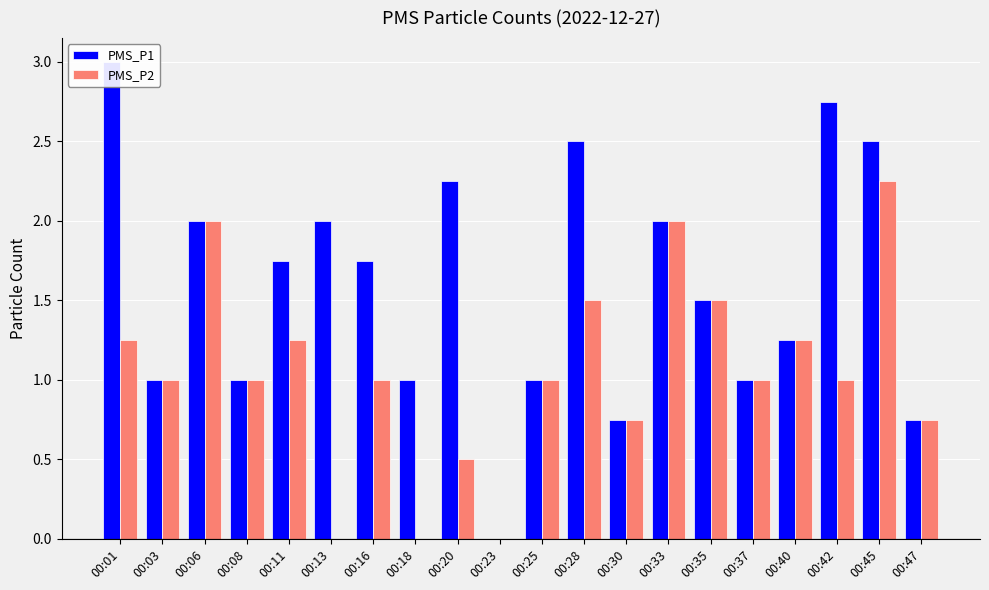

Between 00:11 and 00:37, which series saw the biggest shift?

PMS_P1